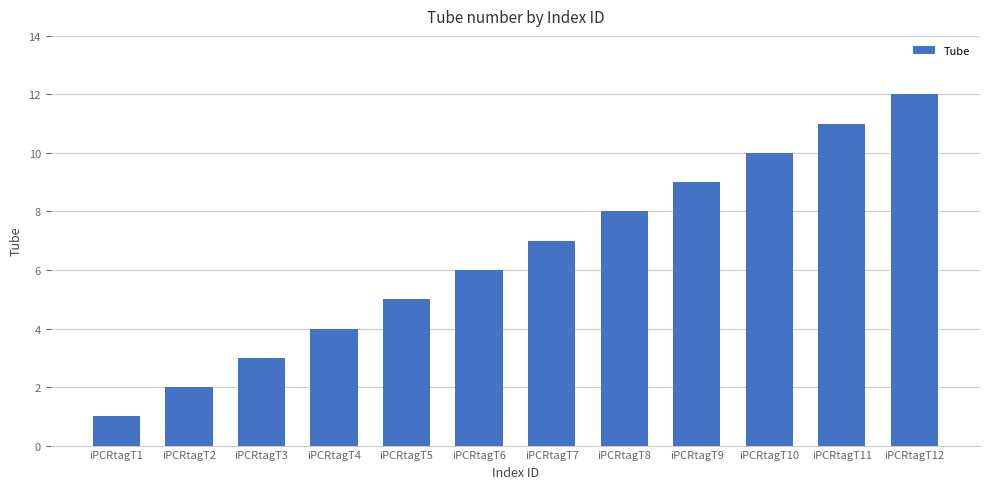

How many data points are less than 7?

6